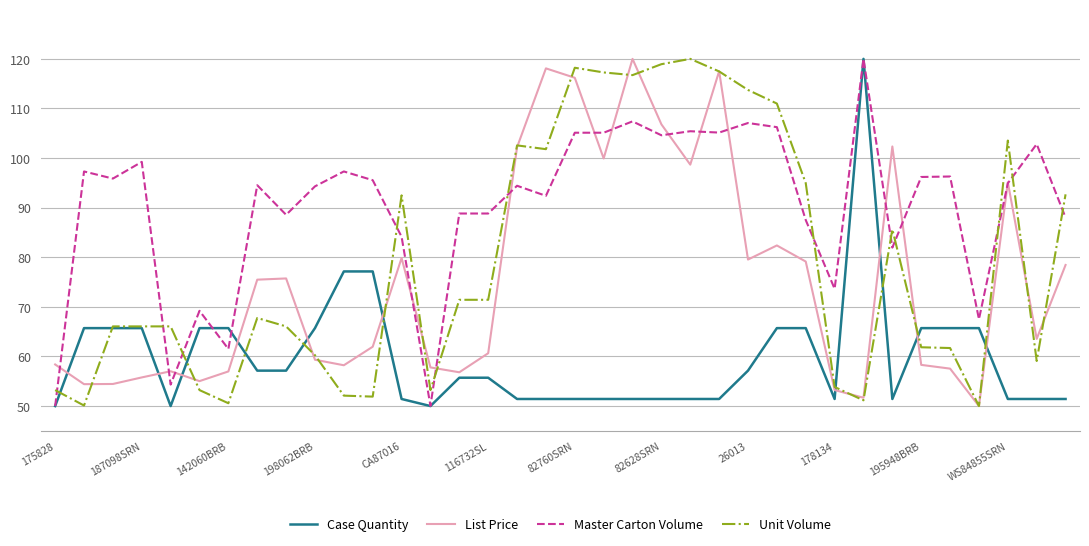

What is the maximum value for List Price?

120.0